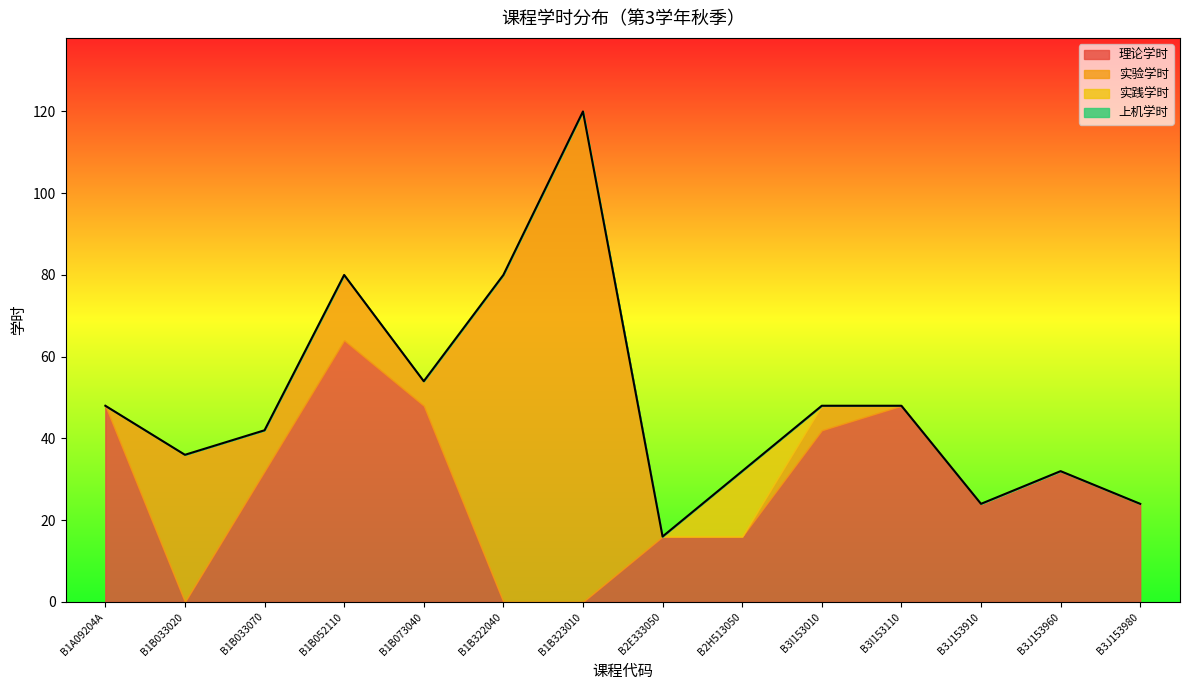

Reading left to right, transcribe all the data shown in this chart.

理论学时: B1A09204A=48	B1B033020=0	B1B033070=32	B1B052110=64	B1B073040=48	B1B322040=0	B1B323010=0	B2E333050=16	B2H513050=16	B3I153010=42	B3I153110=48	B3J153910=24	B3J153960=32	B3J153980=24
实验学时: B1A09204A=0	B1B033020=36	B1B033070=10	B1B052110=16	B1B073040=6	B1B322040=80	B1B323010=120	B2E333050=0	B2H513050=0	B3I153010=6	B3I153110=0	B3J153910=0	B3J153960=0	B3J153980=0
实践学时: B1A09204A=0	B1B033020=0	B1B033070=0	B1B052110=0	B1B073040=0	B1B322040=0	B1B323010=0	B2E333050=0	B2H513050=16	B3I153010=0	B3I153110=0	B3J153910=0	B3J153960=0	B3J153980=0
上机学时: B1A09204A=0	B1B033020=0	B1B033070=0	B1B052110=0	B1B073040=0	B1B322040=0	B1B323010=0	B2E333050=0	B2H513050=0	B3I153010=0	B3I153110=0	B3J153910=0	B3J153960=0	B3J153980=0